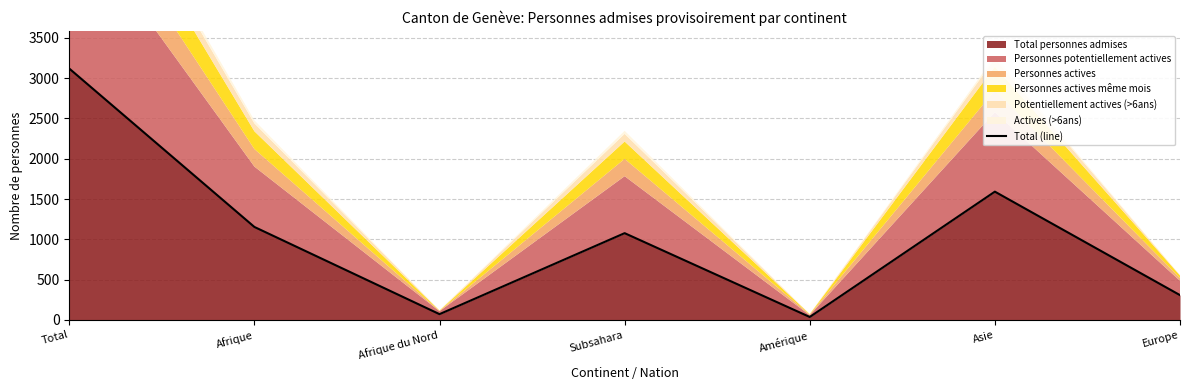

The value at Europe is 471. True or false?

False